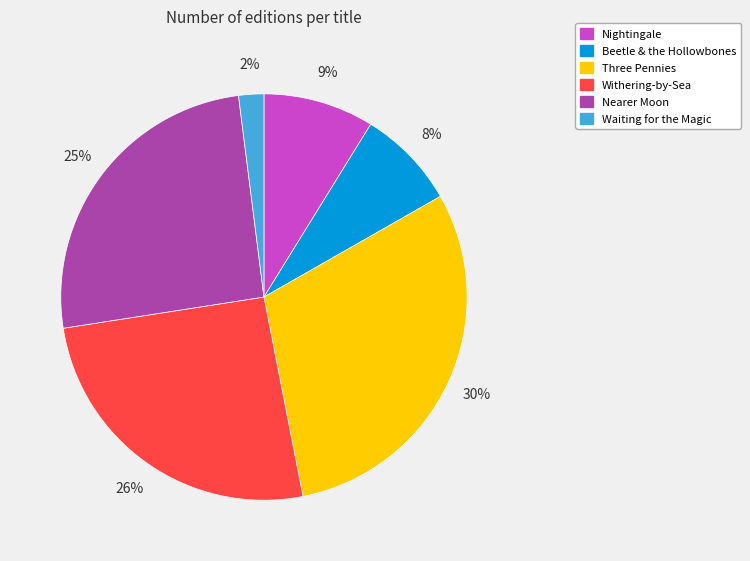

To the nearest percent, what is the average slice percentage?

17%